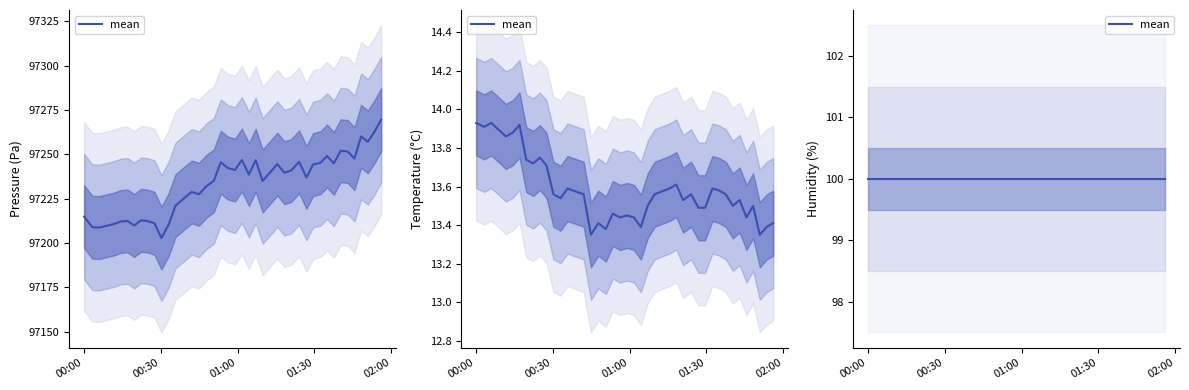

Which series has the largest range (max minus min)?

pressure